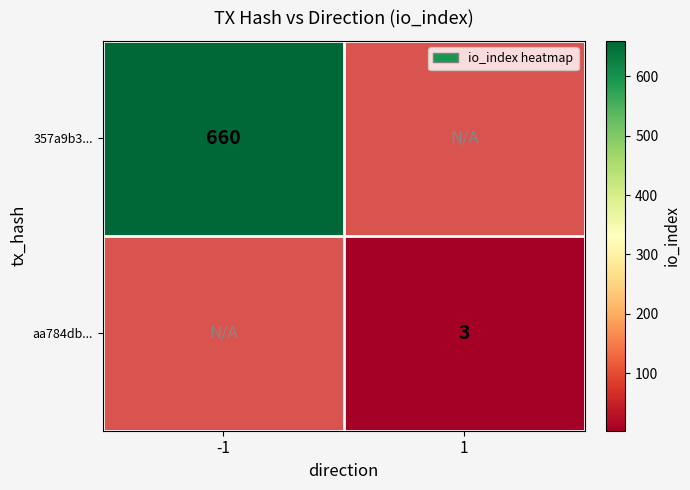

How many distinct data groups are displayed?

2